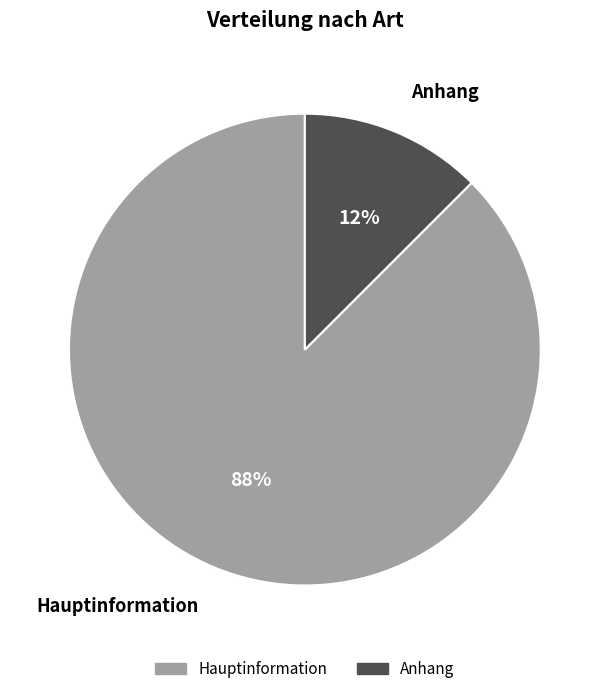

The Hauptinformation slice represents 88% of the pie. True or false?

True